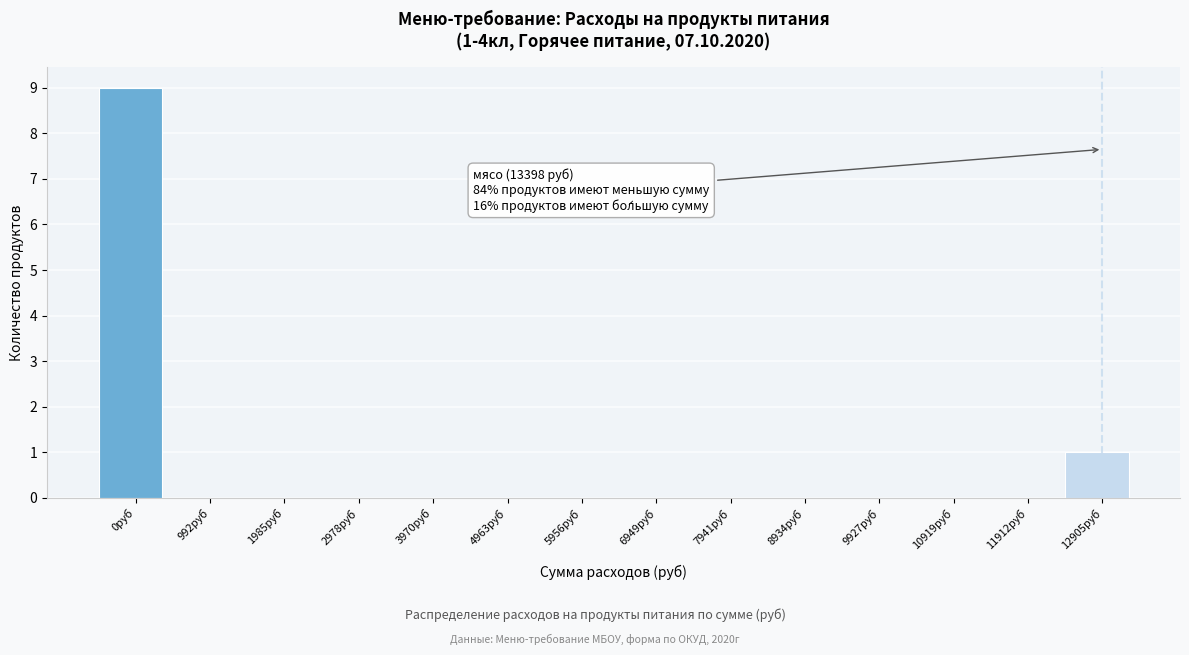

Reading left to right, what are all the values shown in this chart?

0руб=9	992руб=0	1985руб=0	2978руб=0	3970руб=0	4963руб=0	5956руб=0	6949руб=0	7941руб=0	8934руб=0	9927руб=0	10919руб=0	11912руб=0	12905руб=1